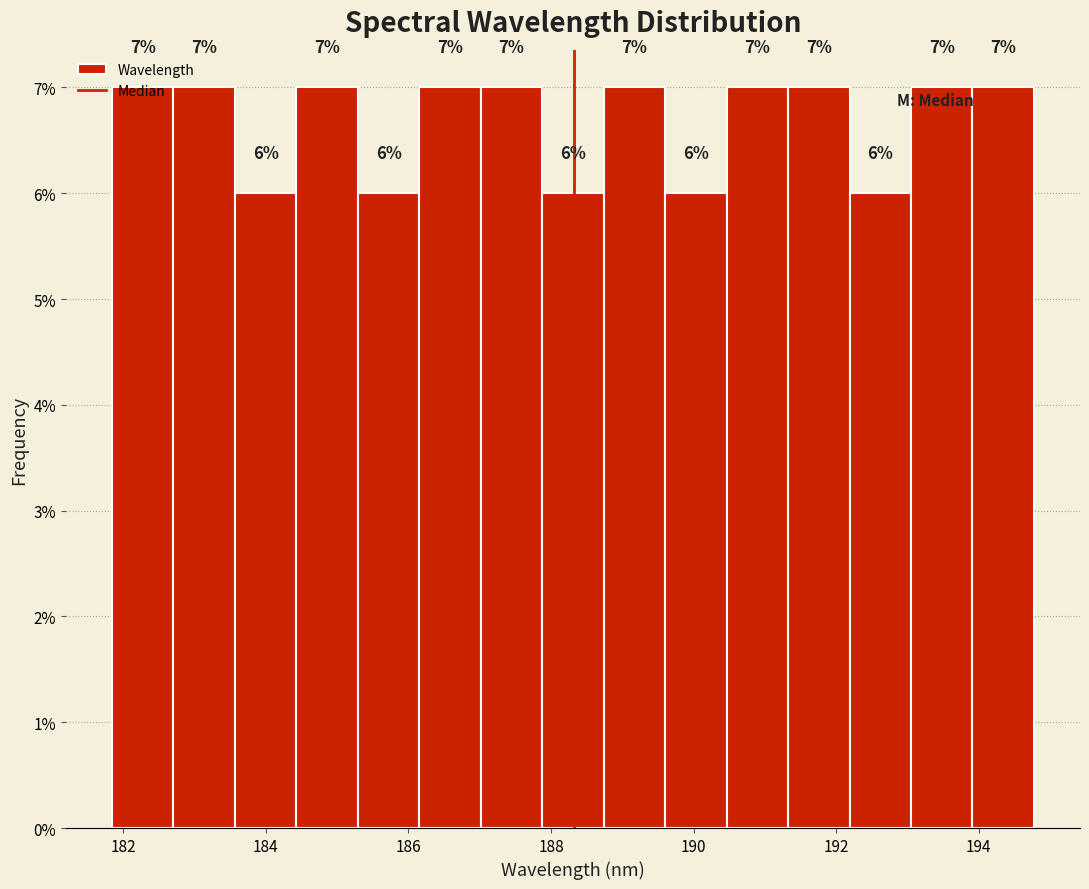

What is the height of the bar covering 194.0 to 194.8 on the x-axis? The bar edges are not printed on the chart, so give them approximately, as read against the axis.

7